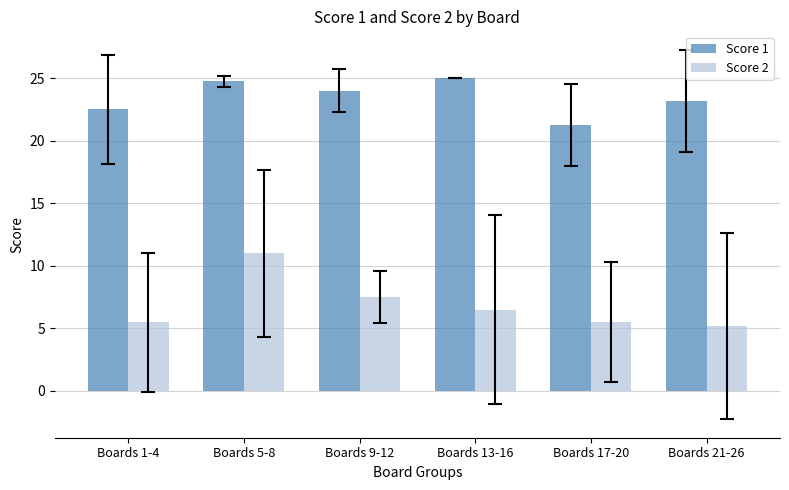

What is the difference between the Score 2 values at Boards 17-20 and Boards 5-8?

5.5